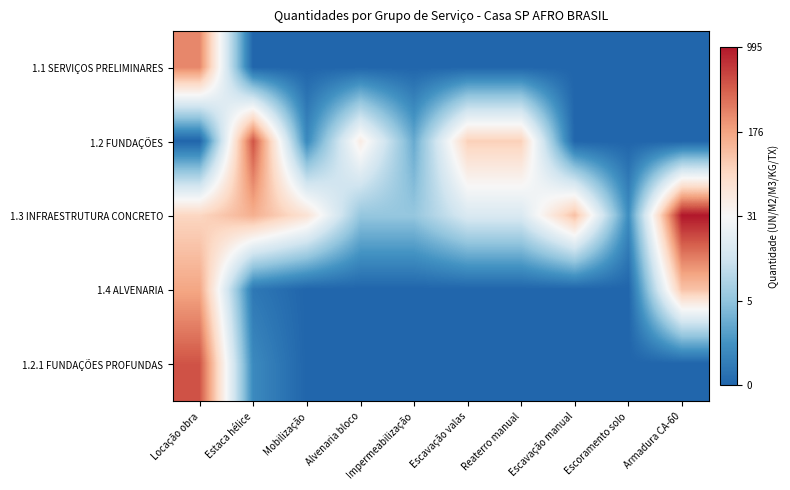

What is the total value across all series at Escavação manual?

4.7